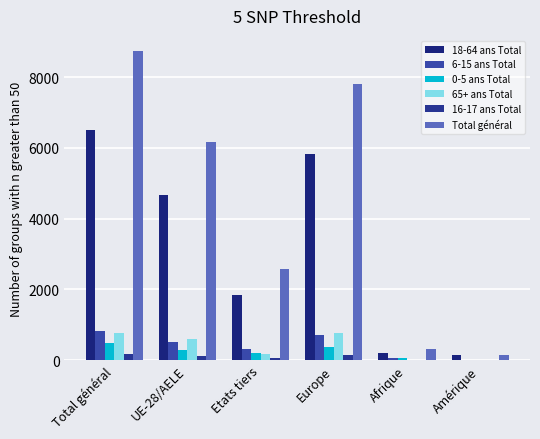

Rank the series by their maximum value, from highest to lowest.

Total général, 18-64 ans Total, 6-15 ans Total, 65+ ans Total, 0-5 ans Total, 16-17 ans Total